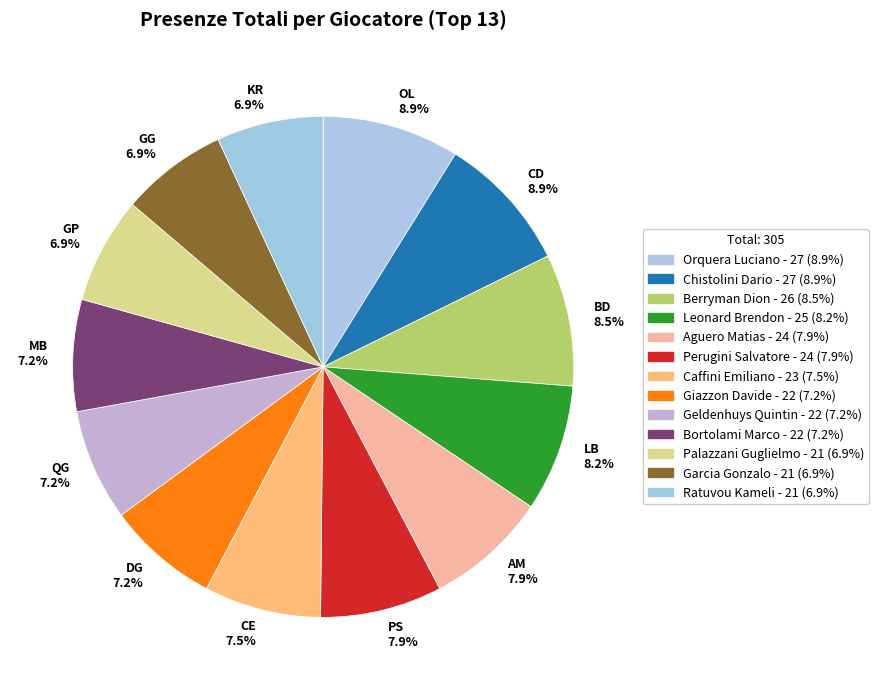

What percentage do KR 6.9% and GP 6.9% together represent?

13.8%